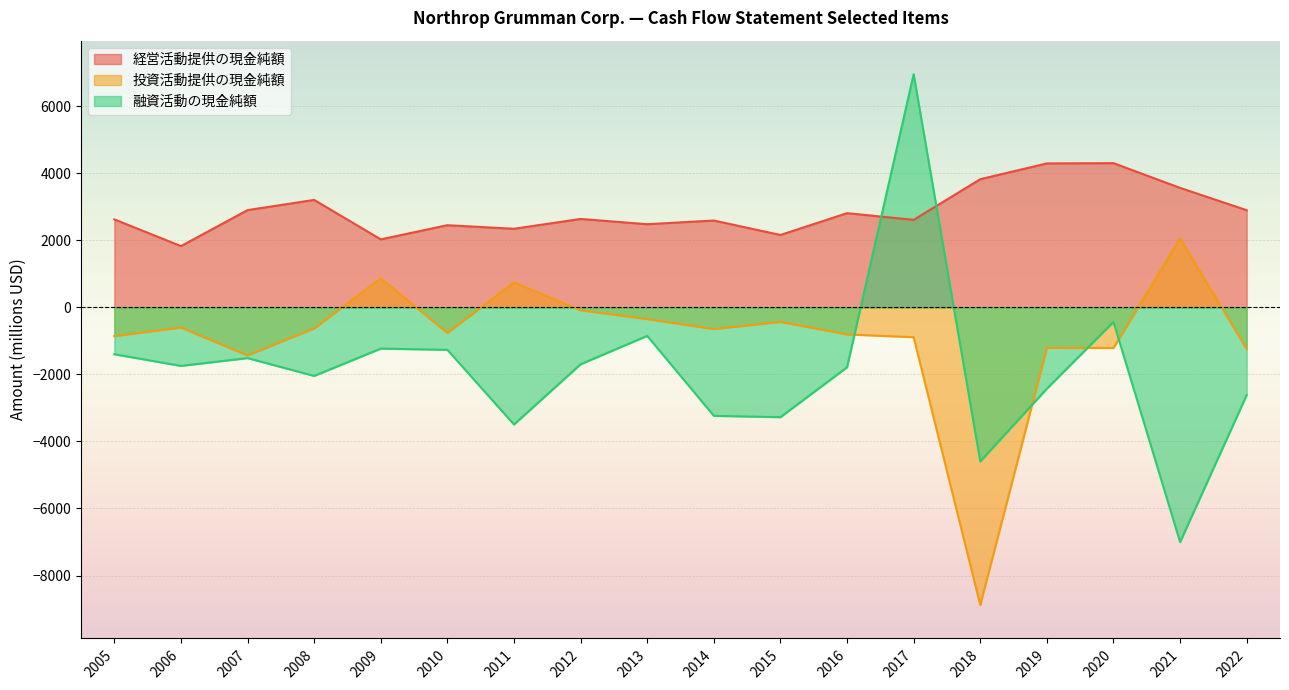

What is the approximate value of 投資活動提供の現金純額 at 2011, to the nearest 50?

750